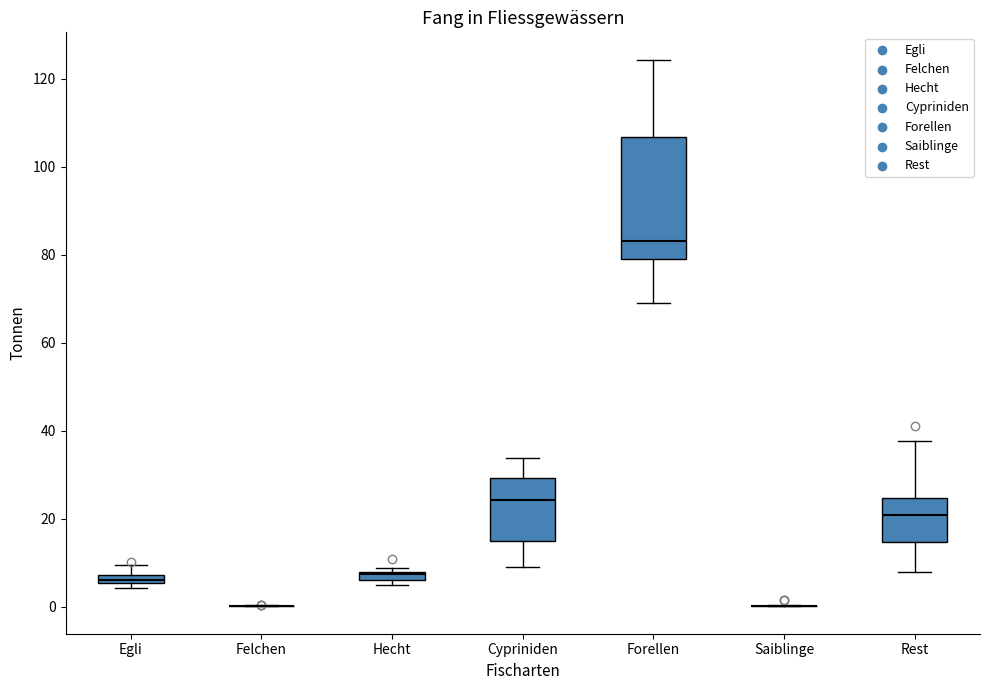

Where does the upper whisker of the box for Cypriniden end on the y-axis? The values are not printed on the chart, so give them approximately, as read against the axis.

34